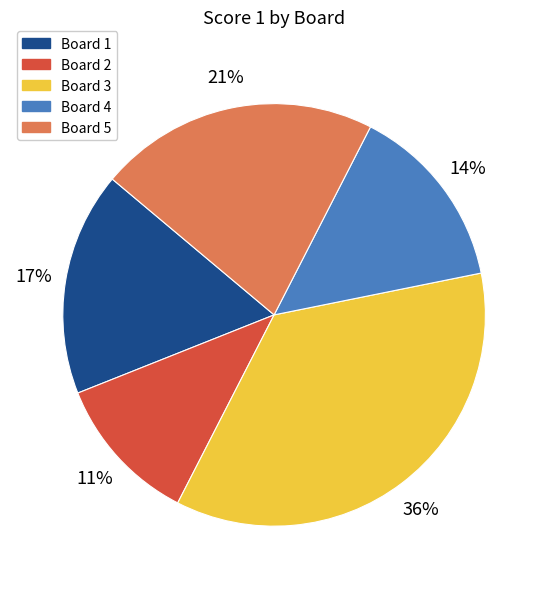

What percentage is the Board 2 slice, to the nearest percent?

11%